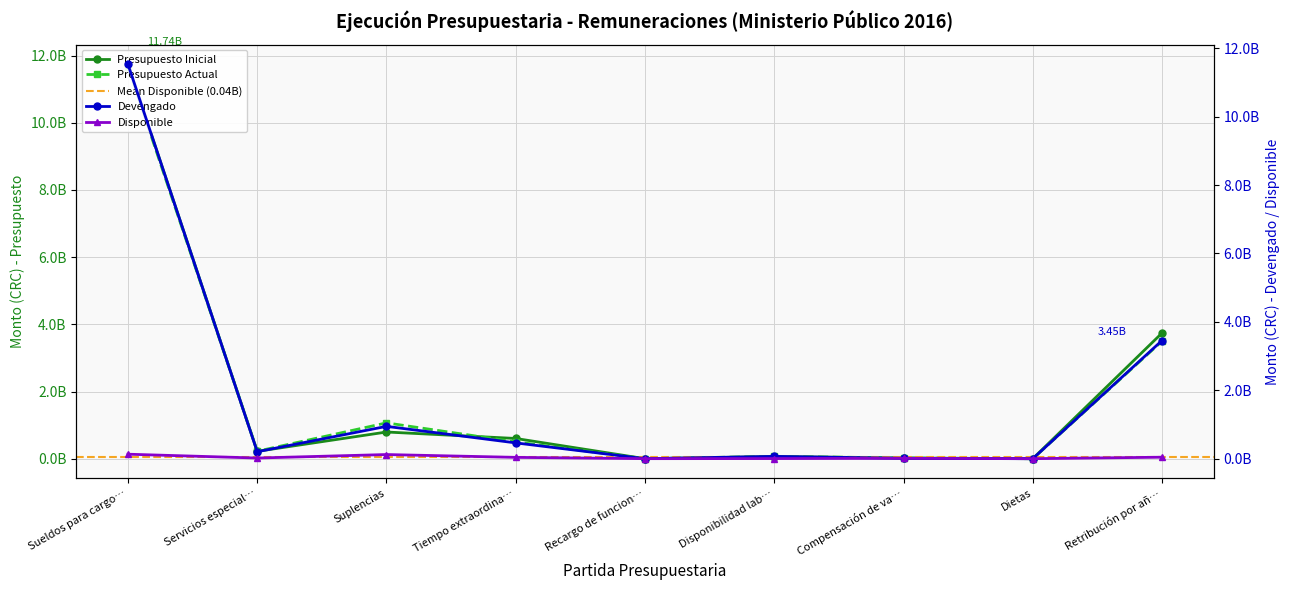

How many data points in Presupuesto Actual are less than 223242108?

4